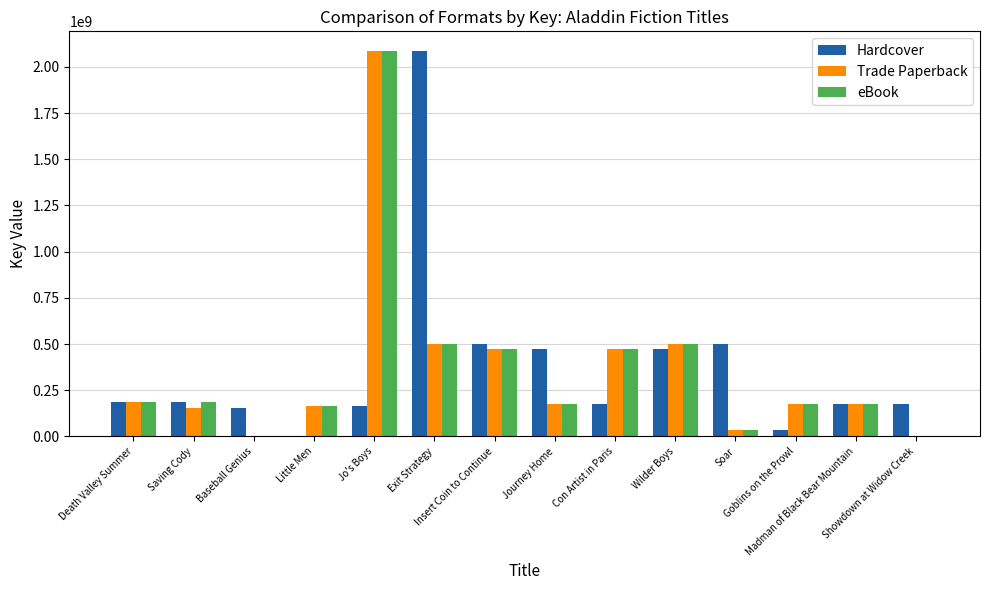

The value of Trade Paperback at Showdown at Widow Creek is -1326564589. True or false?

False